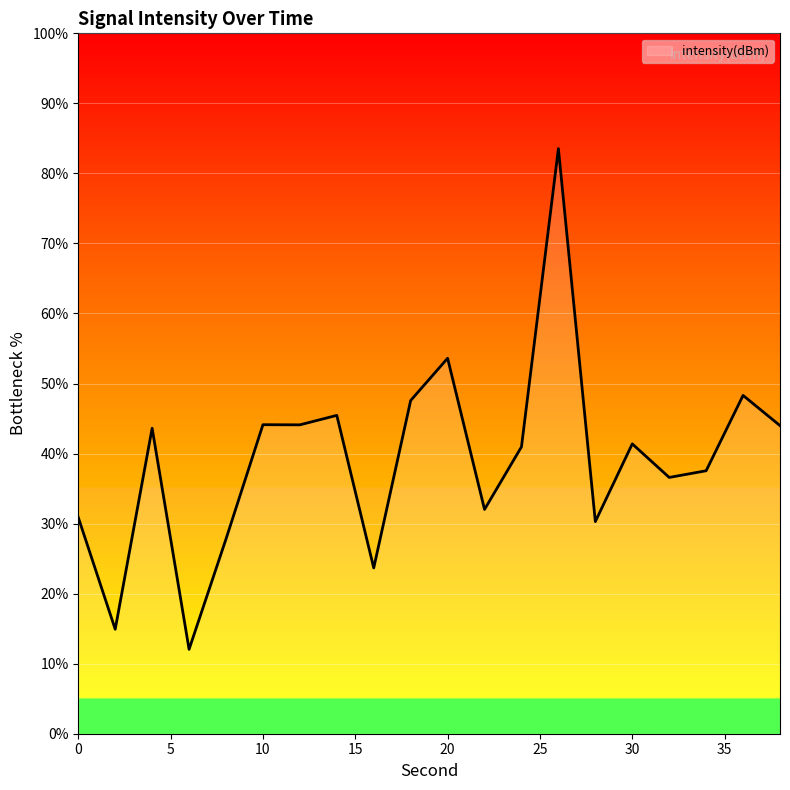

What is the smallest value displayed?

12.0